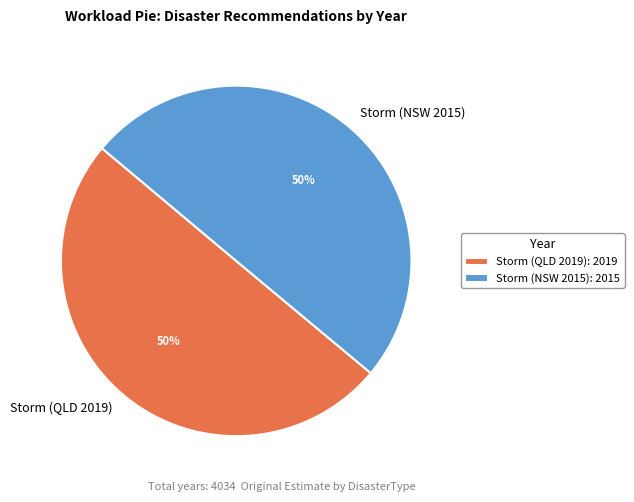

To the nearest percent, what percentage of the pie is Storm (QLD 2019)?

50%